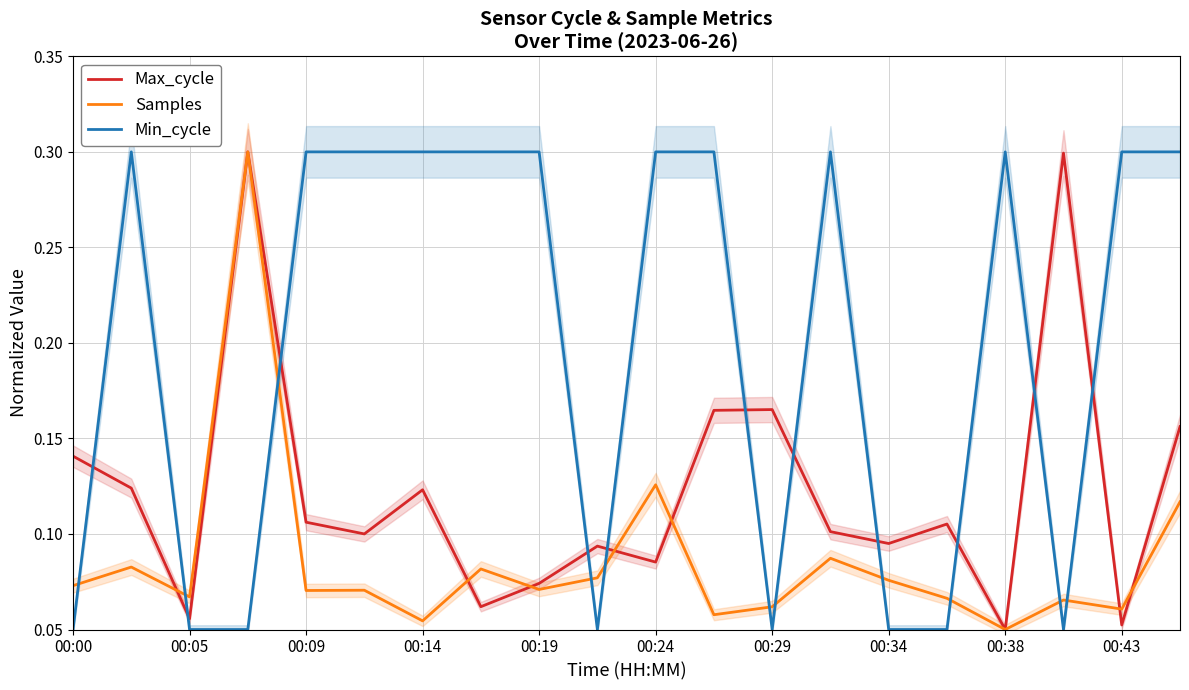

Rank the series by their average value, from highest to lowest.

Min_cycle, Max_cycle, Samples